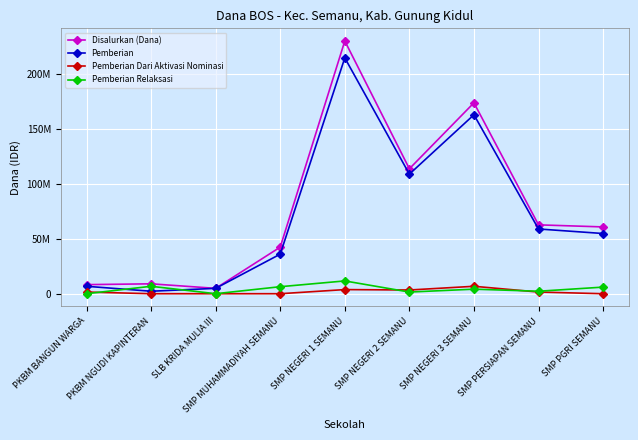

What is the difference between the highest and lowest values at SMP NEGERI 2 SEMANU?

112125000